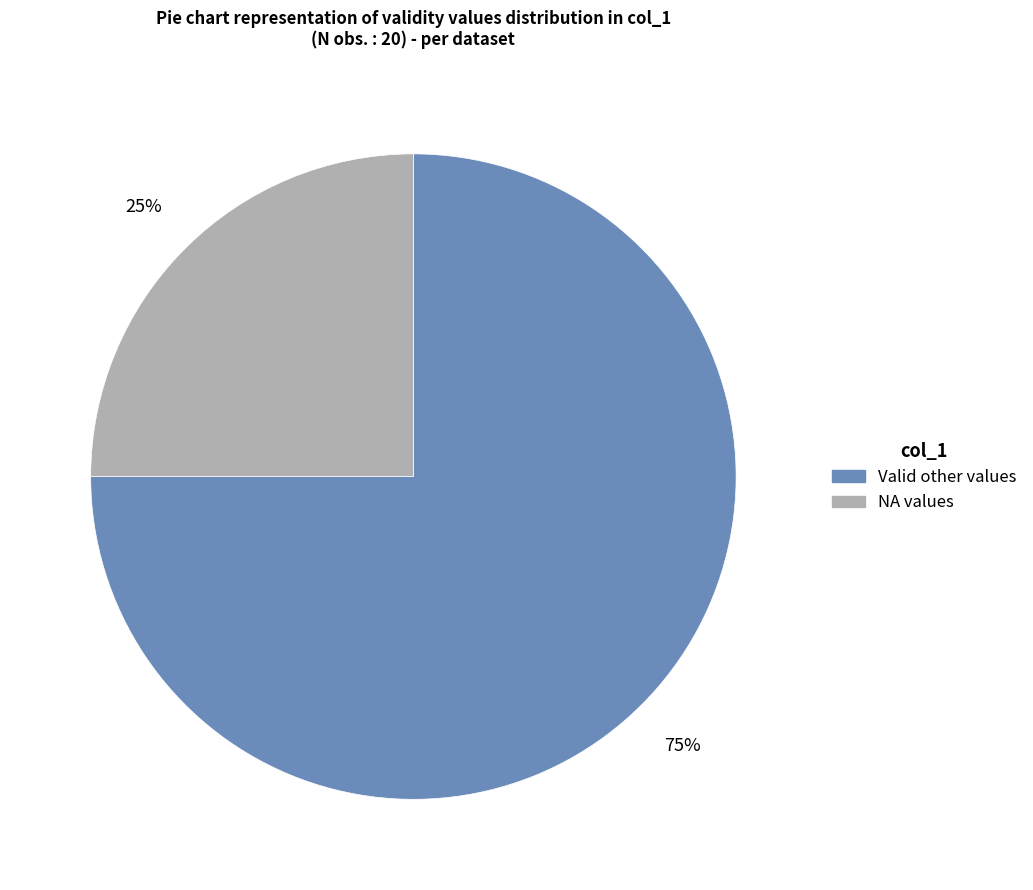

To the nearest percent, what is the difference between the largest and smallest slice percentages?

50%